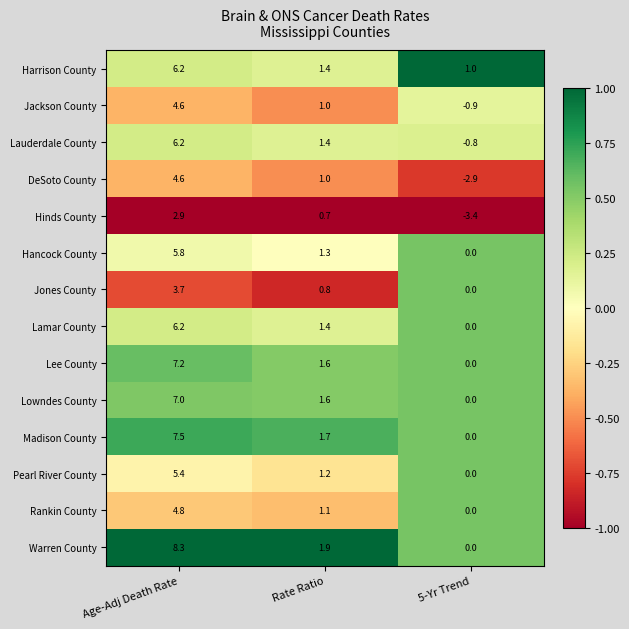

Where is Hinds County nearest to the value 0?

Rate Ratio